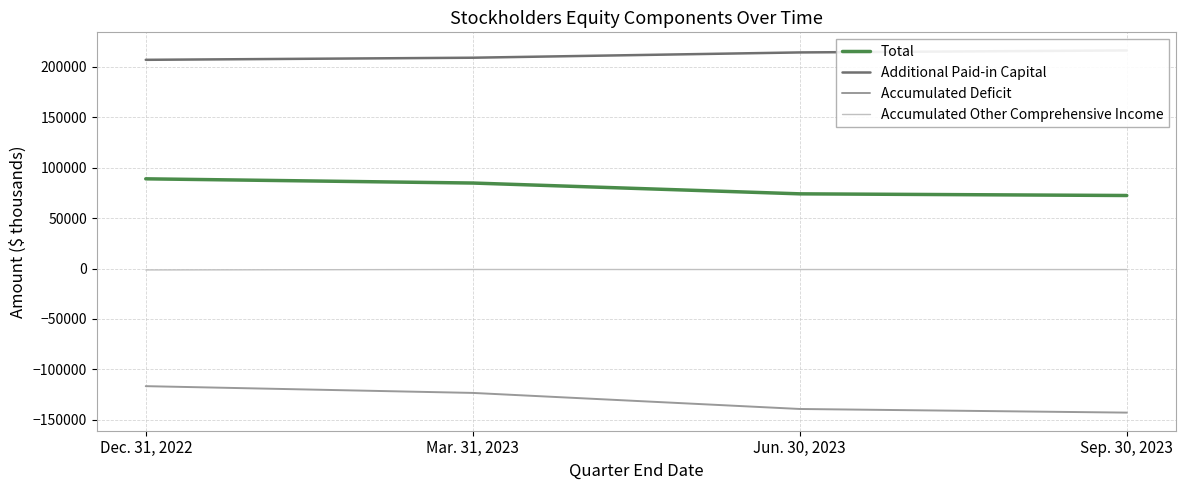

What is the lowest value of the Accumulated Other Comprehensive Income series?

-1394